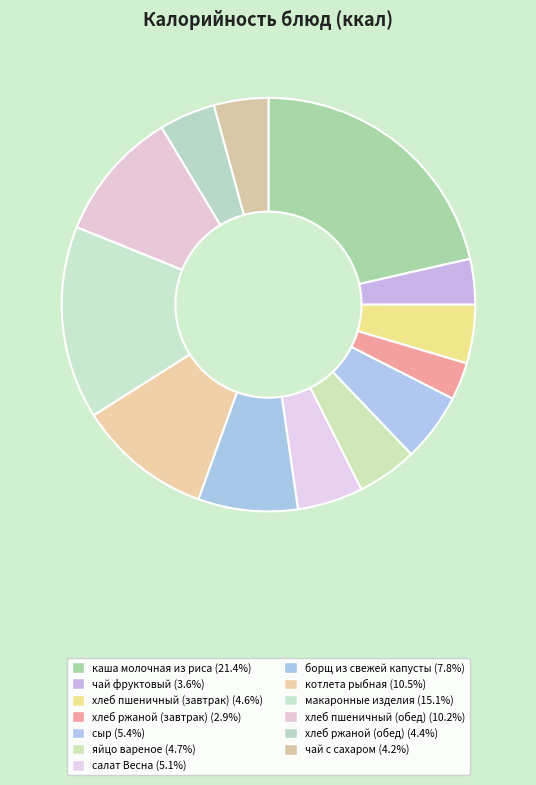

How many slices are in this pie chart?

13